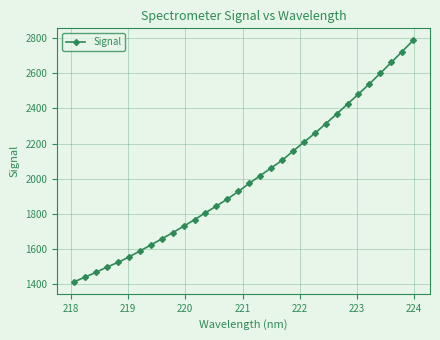

What is the difference between the maximum and minimum values?

1370.6